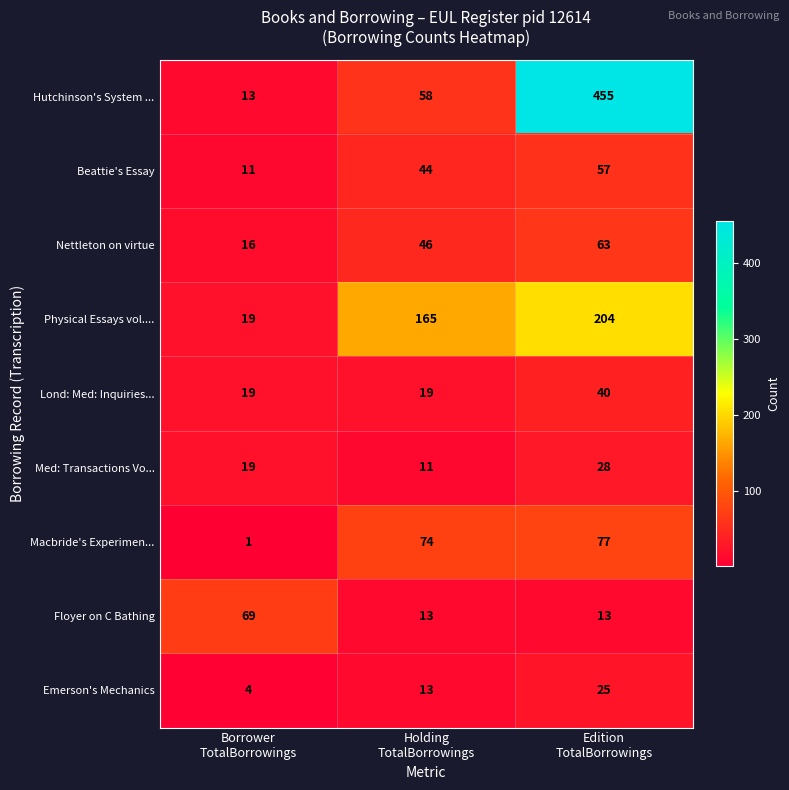

How many Floyer on C Bathing values are between 13 and 69?

3